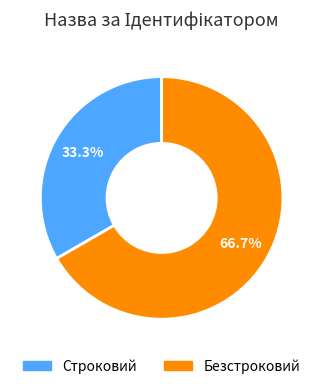

To the nearest percent, what is the average slice percentage?

50%